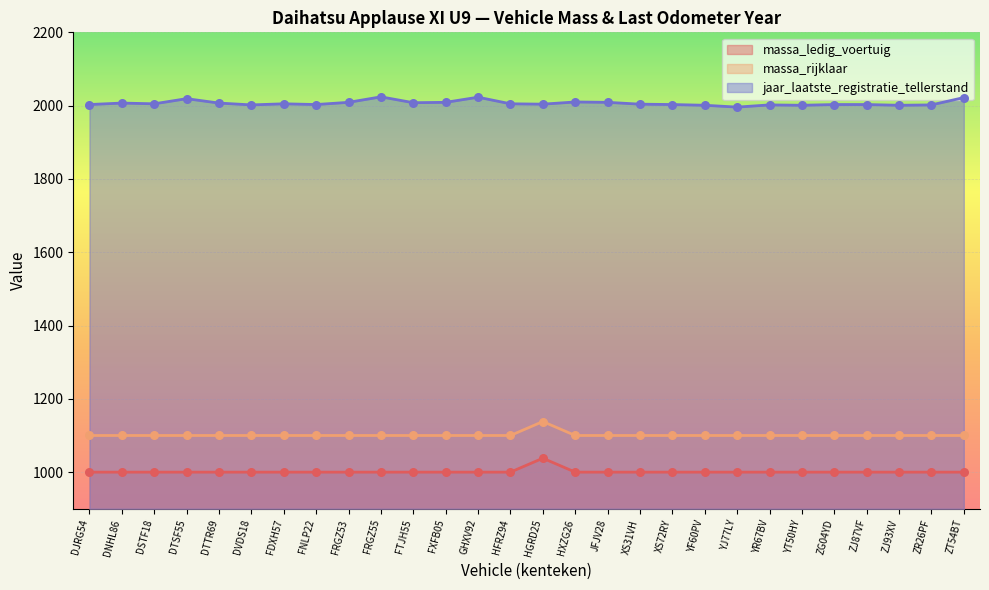

Which series has the largest Y range (max minus min)?

massa_ledig_voertuig